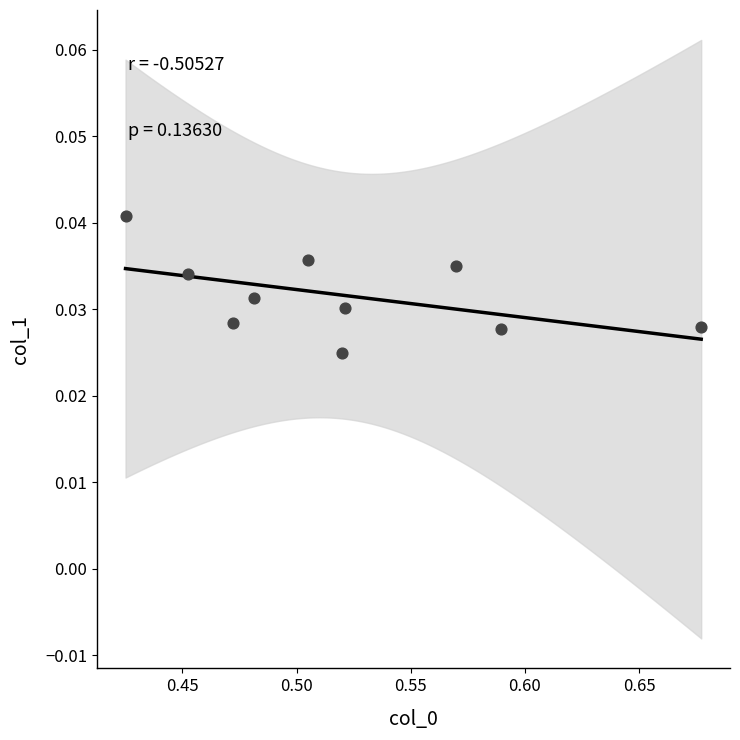

What is the average X value?

0.5